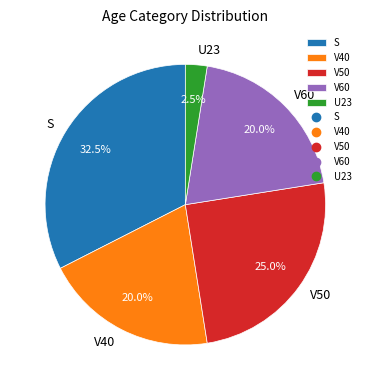

Between V50 and S, which is larger?

S